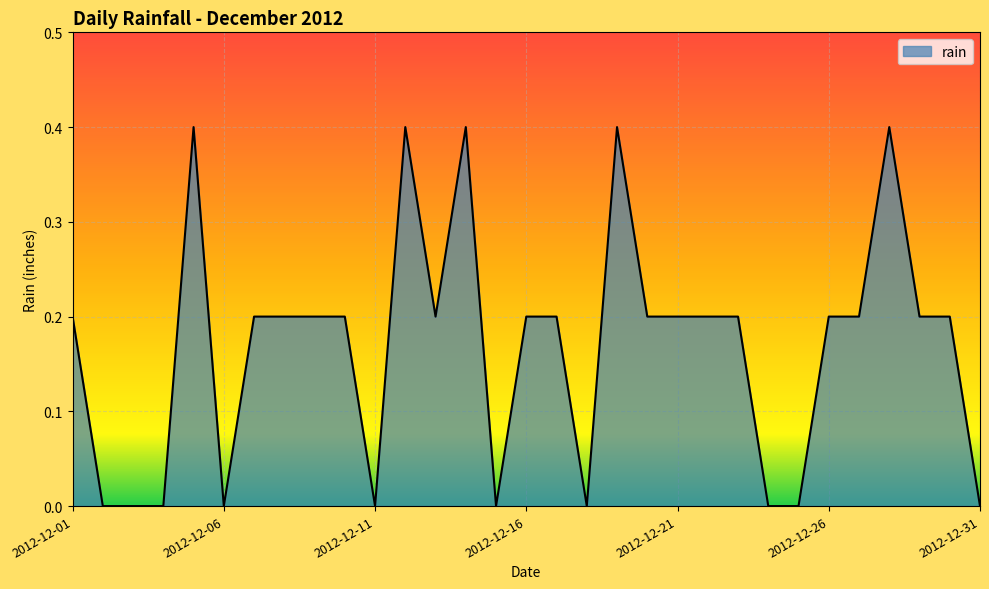

How many categories are shown in the chart?

31